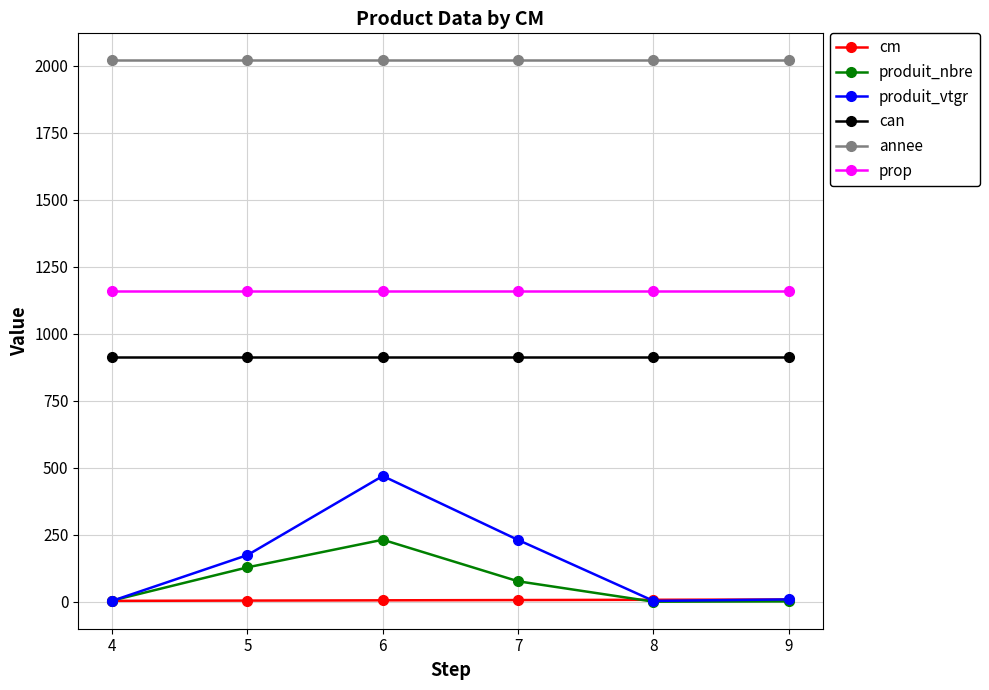

Which series has the largest range (max minus min)?

produit_vtgr